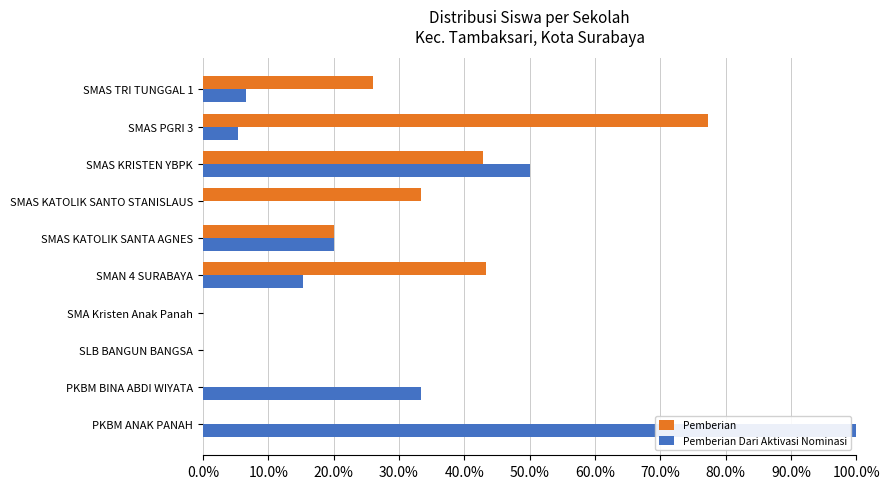

What are all the series names shown in the legend?

Pemberian, Pemberian Dari Aktivasi Nominasi